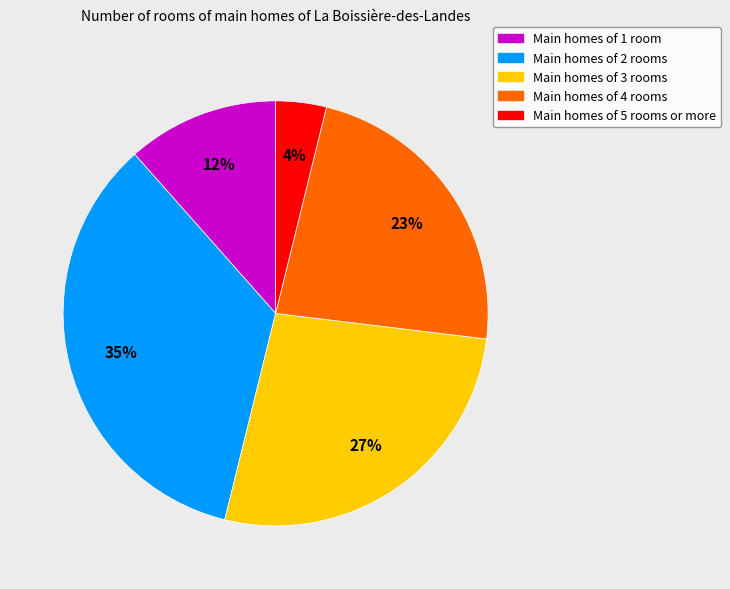

Do Main homes of 1 room and Main homes of 4 rooms together represent more than half of the pie?

No